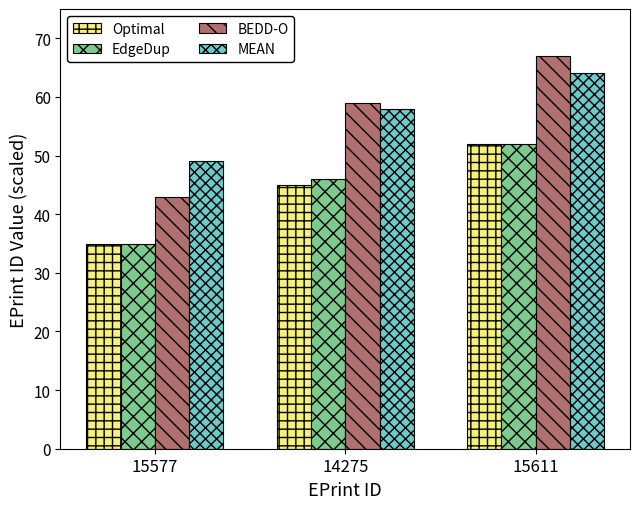

Is it true that EdgeDup equals 26 at 14275?

False